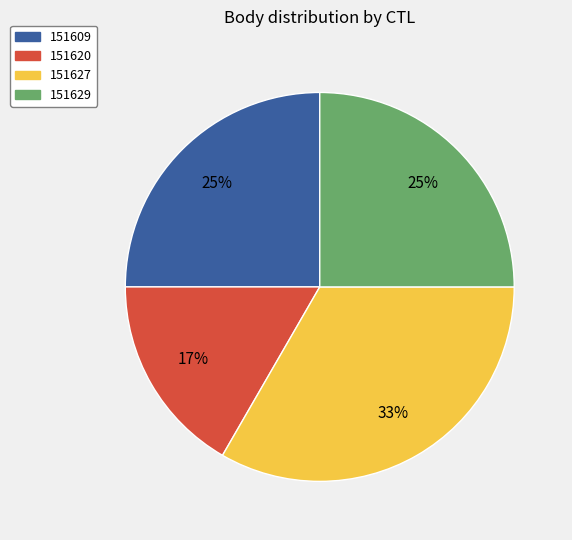

Is the sum of 151609 and 151627 greater than half?

Yes